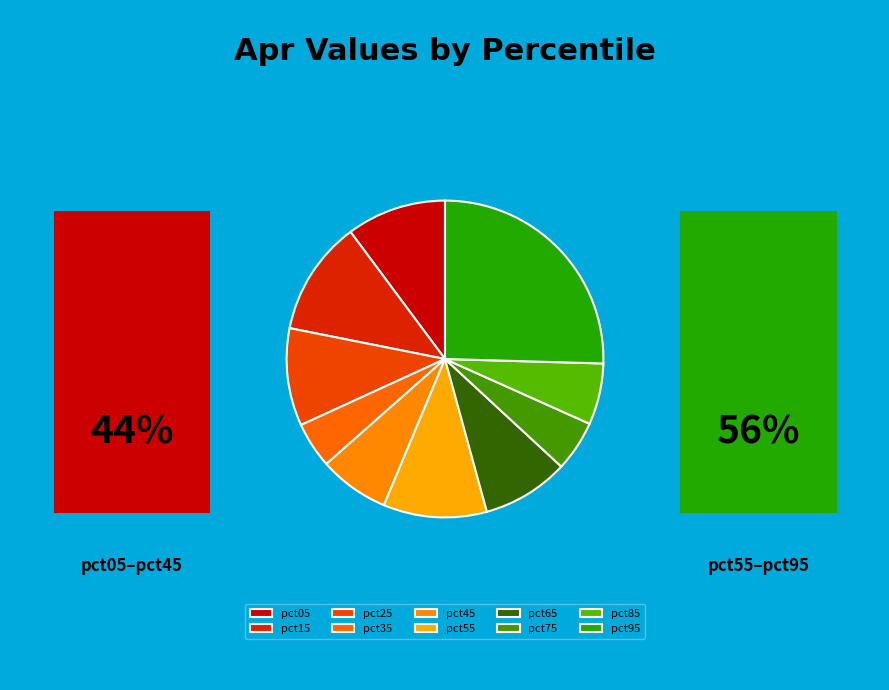

How many slices are in this pie chart?

10